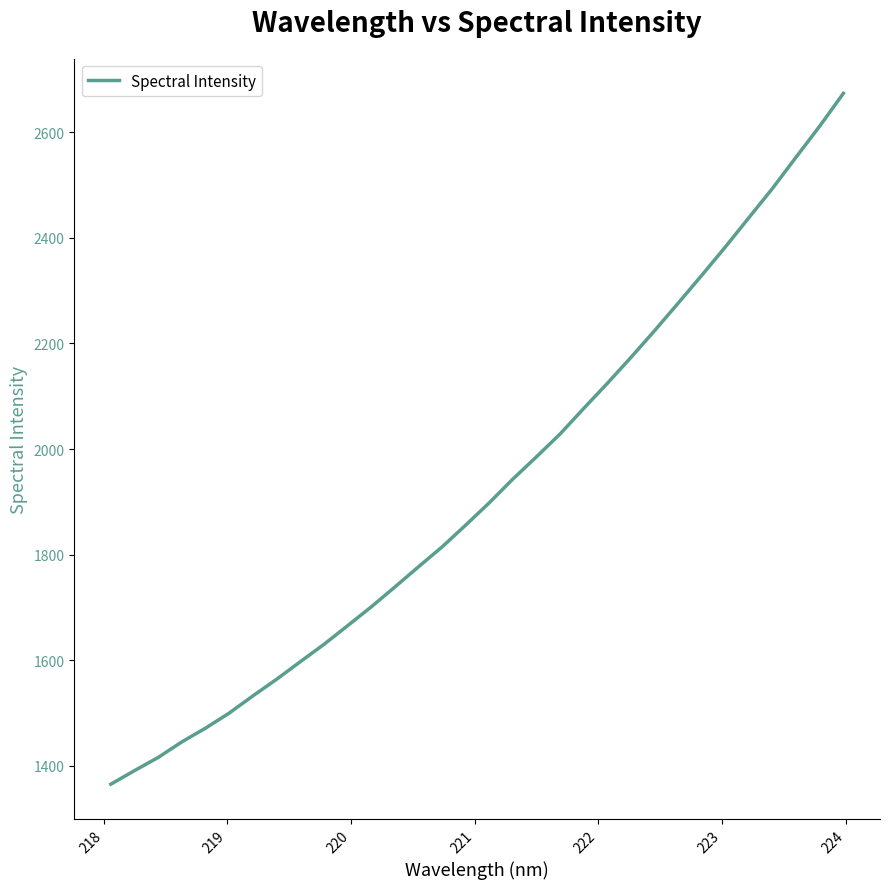

What is the maximum value shown in the chart?

2673.4